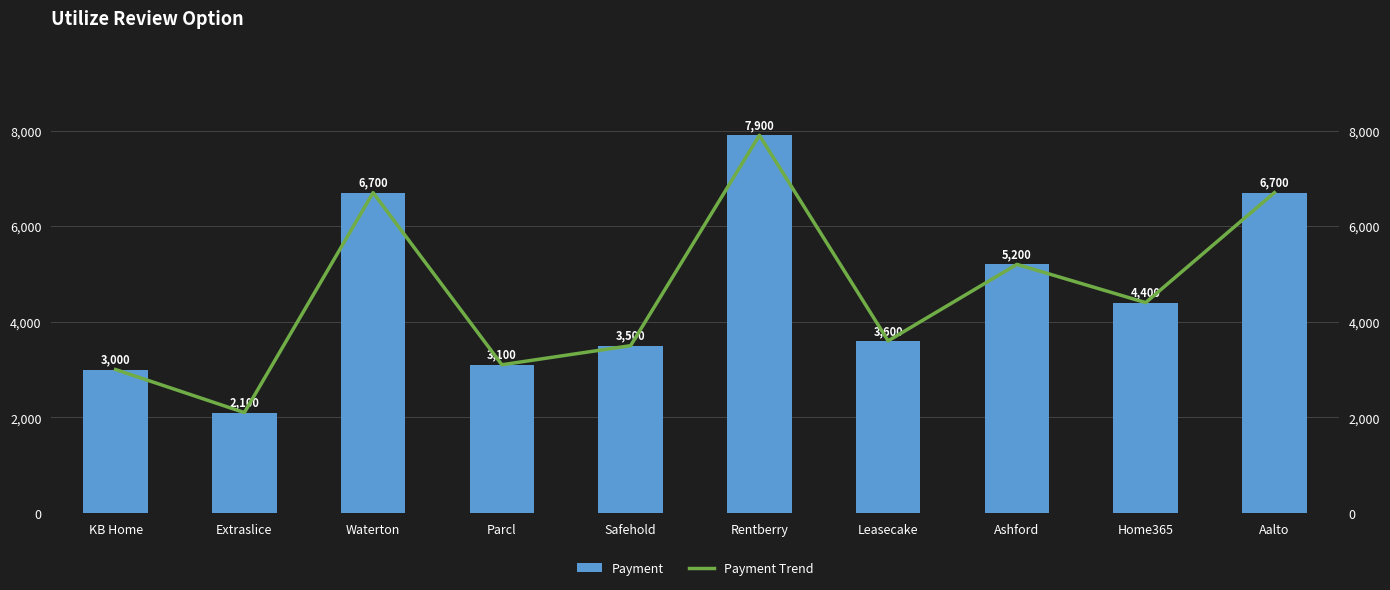

What is the label of the 10th bar from the left?

Aalto